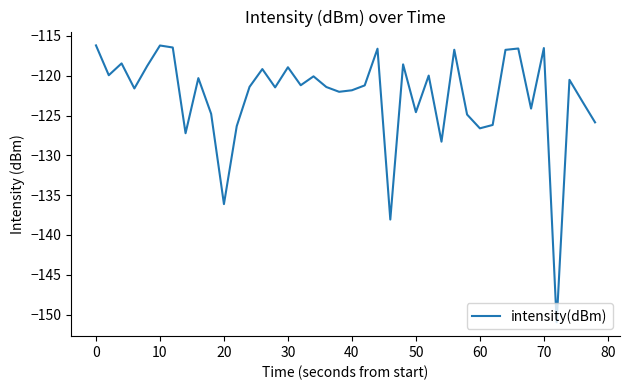

What is the greatest value displayed?

-116.2